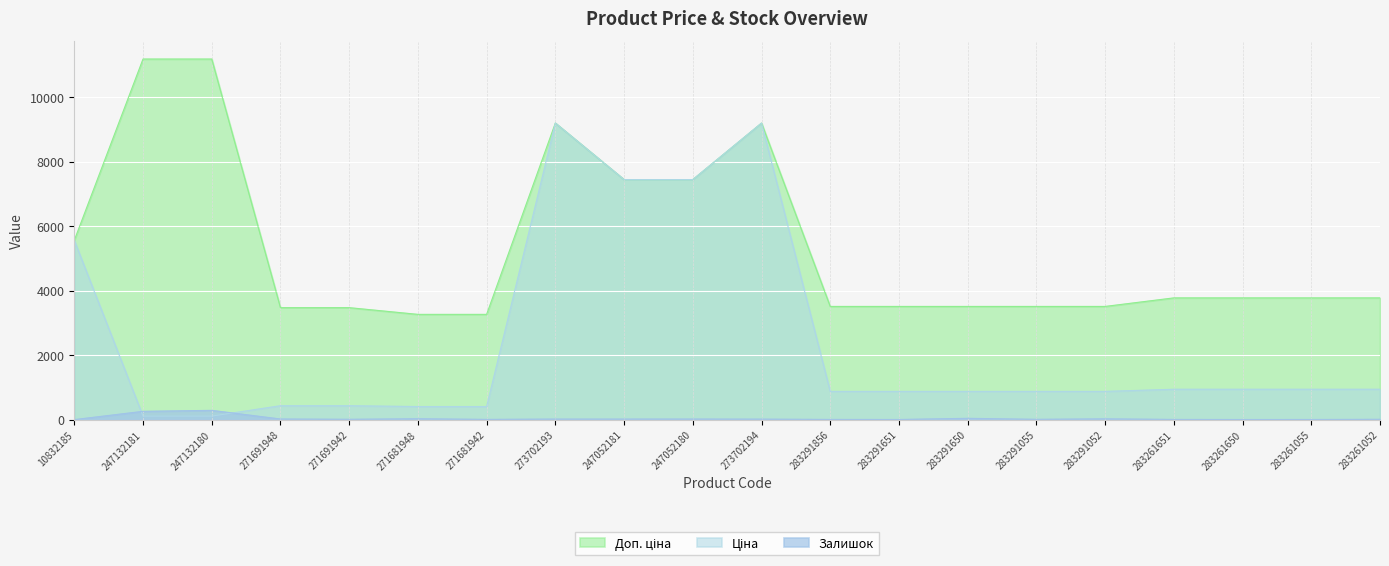

Where is the first local maximum for Залишок?

247132180